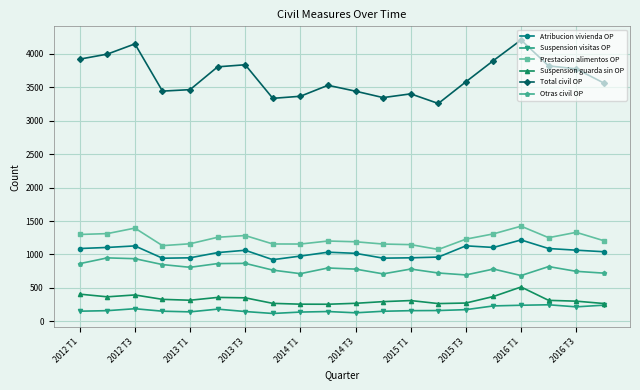

At how many categories does at least one series exceed 2603?

20